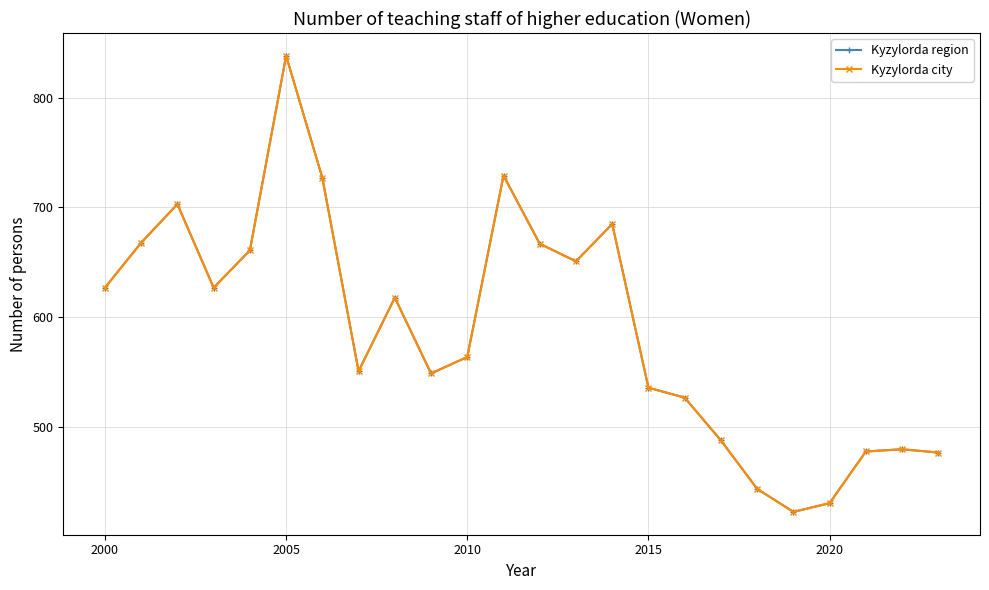

Is this an area chart (filled region under the line)?

No